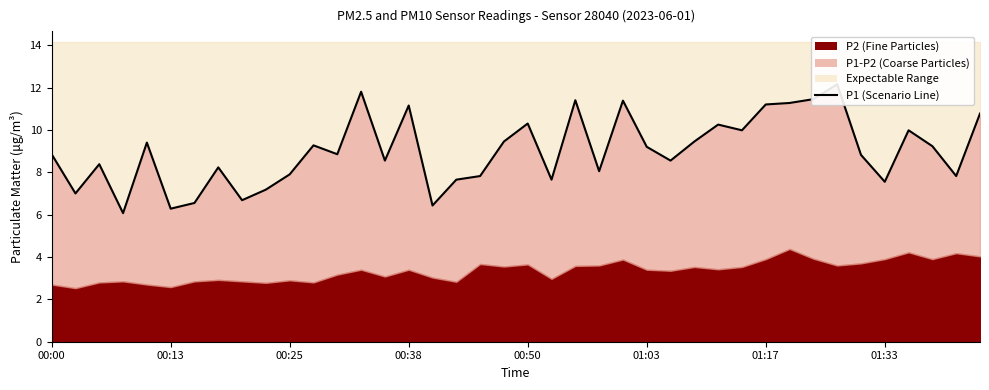

Reading right to left, list all the values displayed in this chart.

10.8	7.8	9.2	10.0	7.5	8.8	12.2	11.4	11.3	11.2	10.0	10.2	9.4	8.6	9.2	11.4	8.1	11.4	7.7	10.3	9.4	7.8	7.7	6.4	11.2	8.6	11.8	8.8	9.3	7.9	7.2	6.7	8.2	6.5	6.3	9.4	6.1	8.4	7.0	8.8